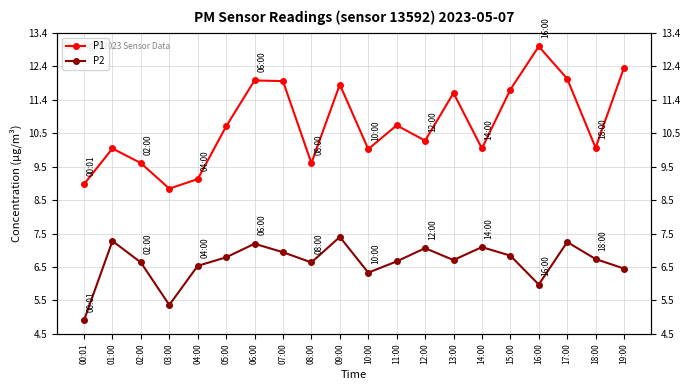

True or false: P1 has a value of 9.6 at 02:00.

True